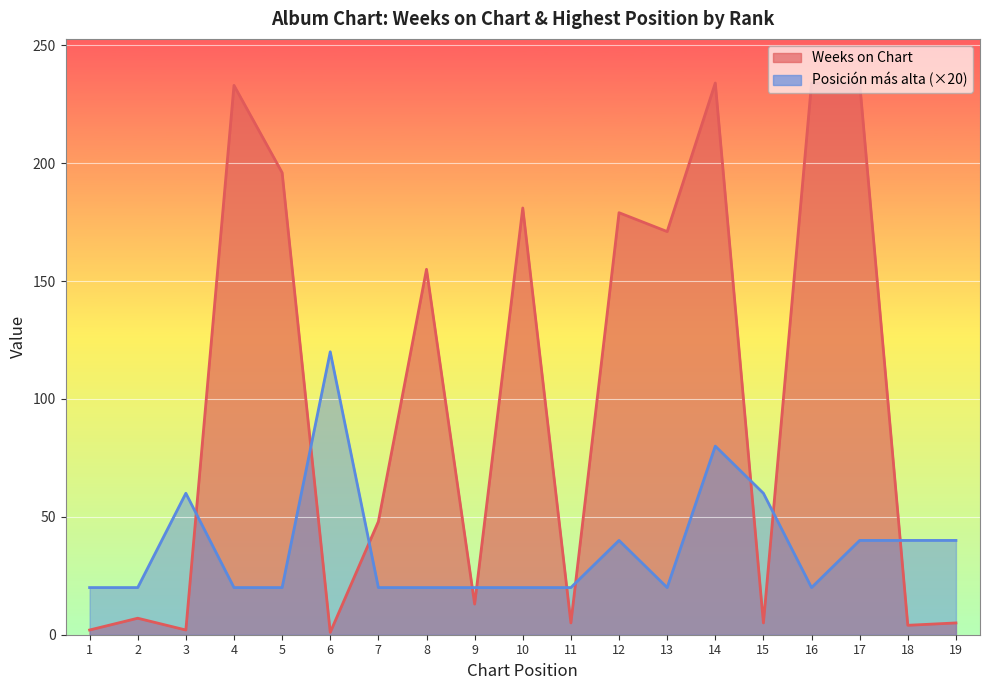

Which series ends up on top after the final intersection of Weeks on Chart and Posición más alta?

Posición más alta